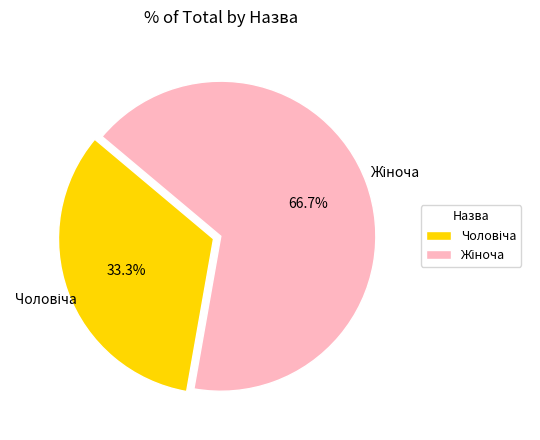

To the nearest percent, what is the difference between the largest and smallest slice percentages?

33%